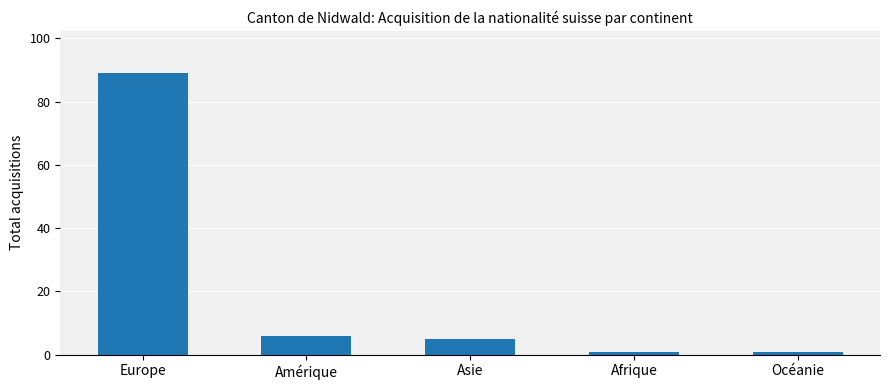

What is the difference between the second highest and second lowest values?

5